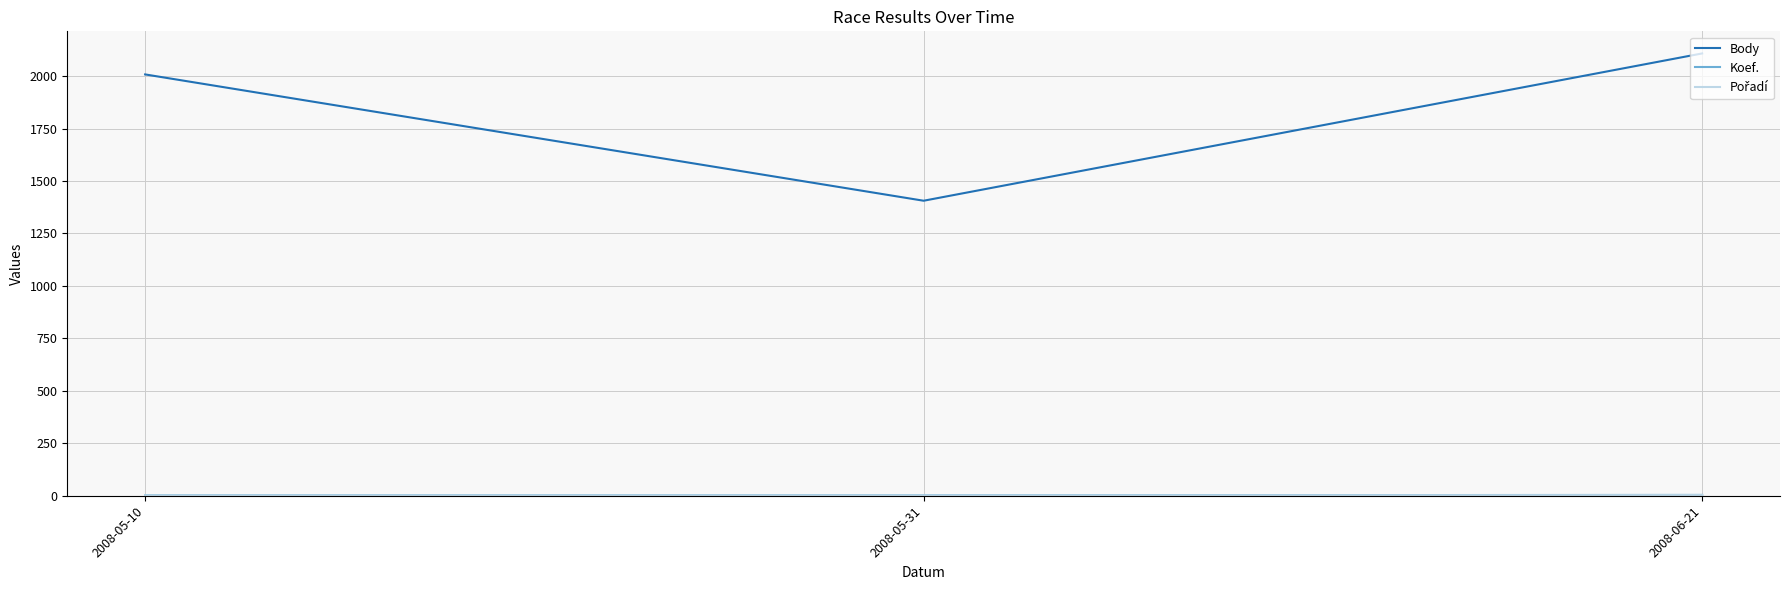

At which label is Body closest to 1757?

2008-05-10